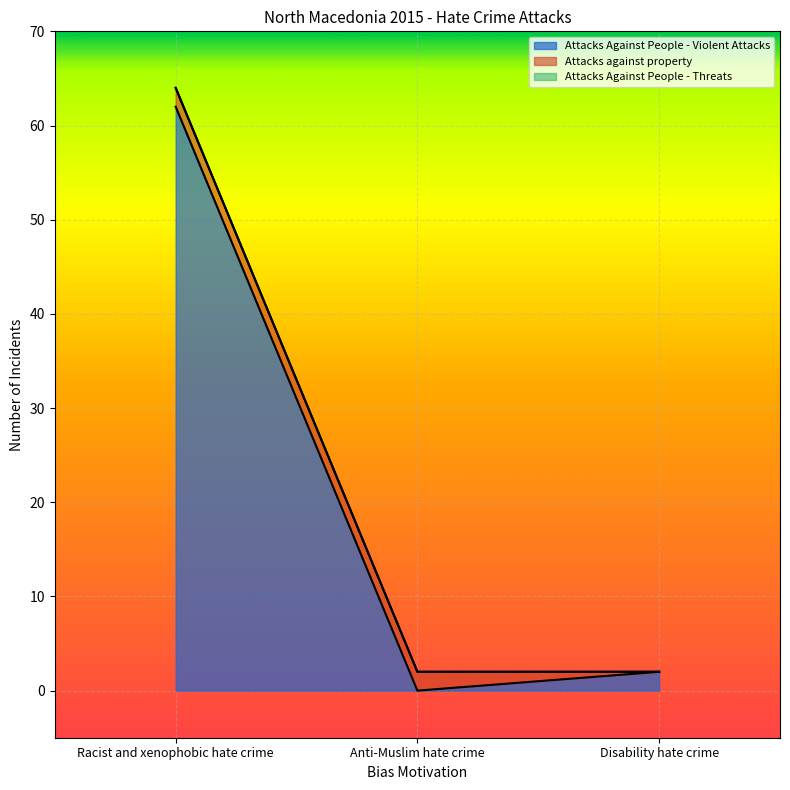

List the labels in order of Attacks against property value, largest first.

Racist and xenophobic hate crime, Anti-Muslim hate crime, Disability hate crime